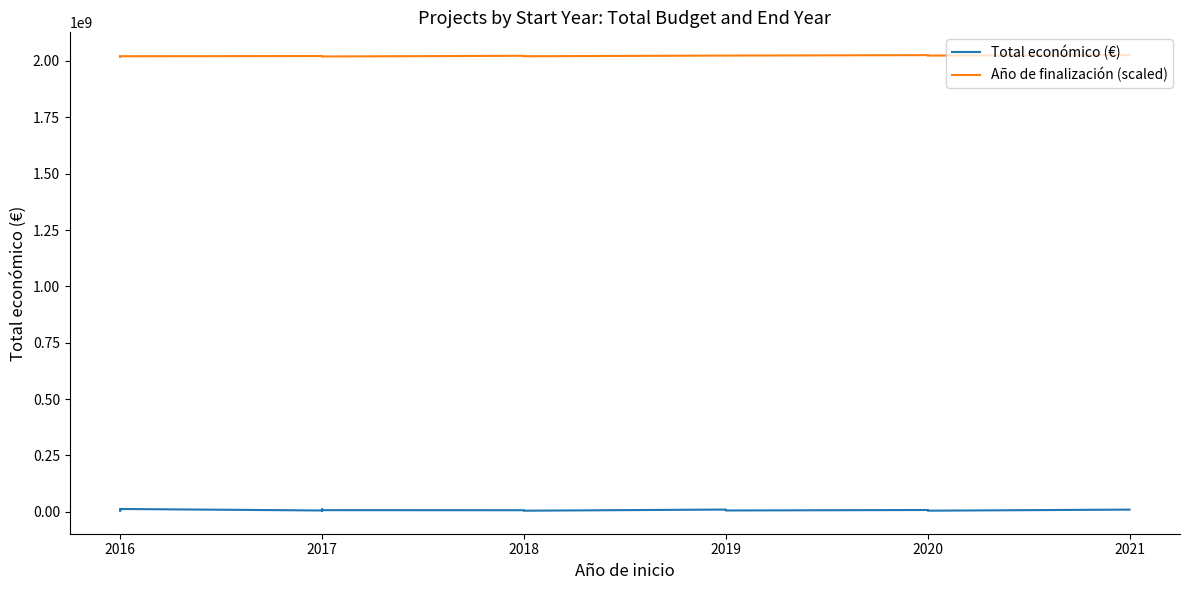

At which category does Año de finalización (scaled) reach its first local valley?

2016